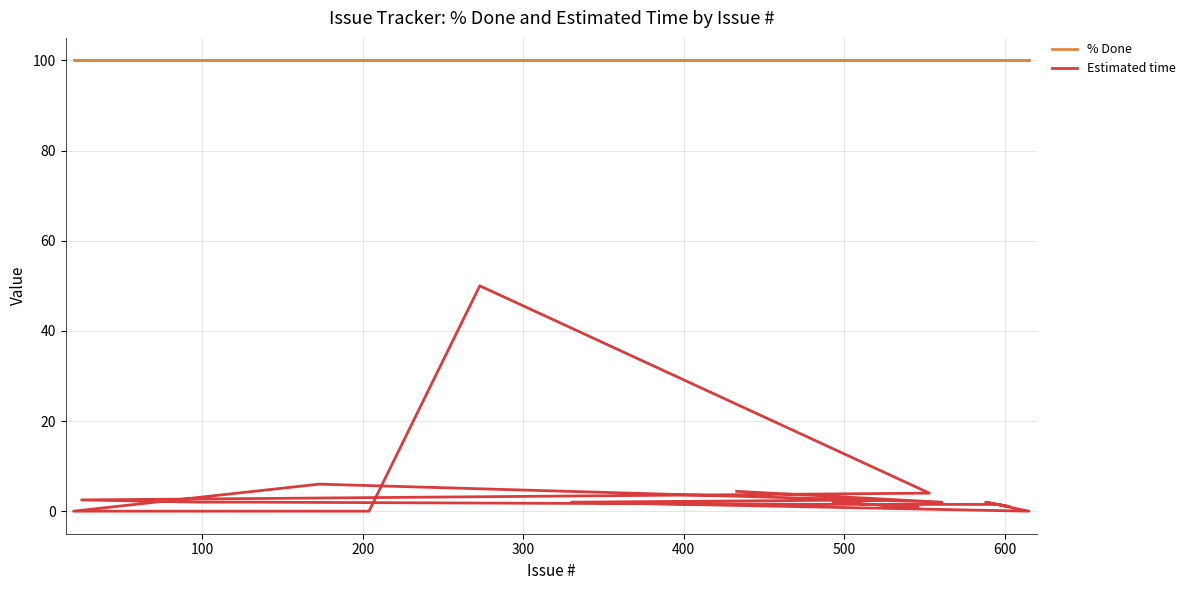

True or false: Estimated time and % Done intersect in this chart.

False